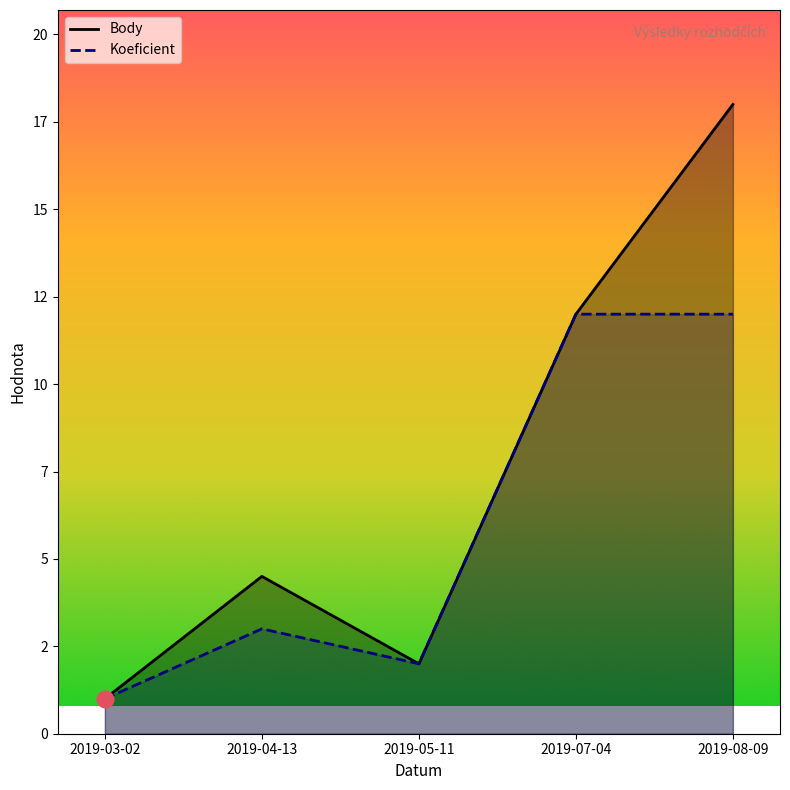

What is the approximate value of Koeficient at 2019-04-13?

3.0